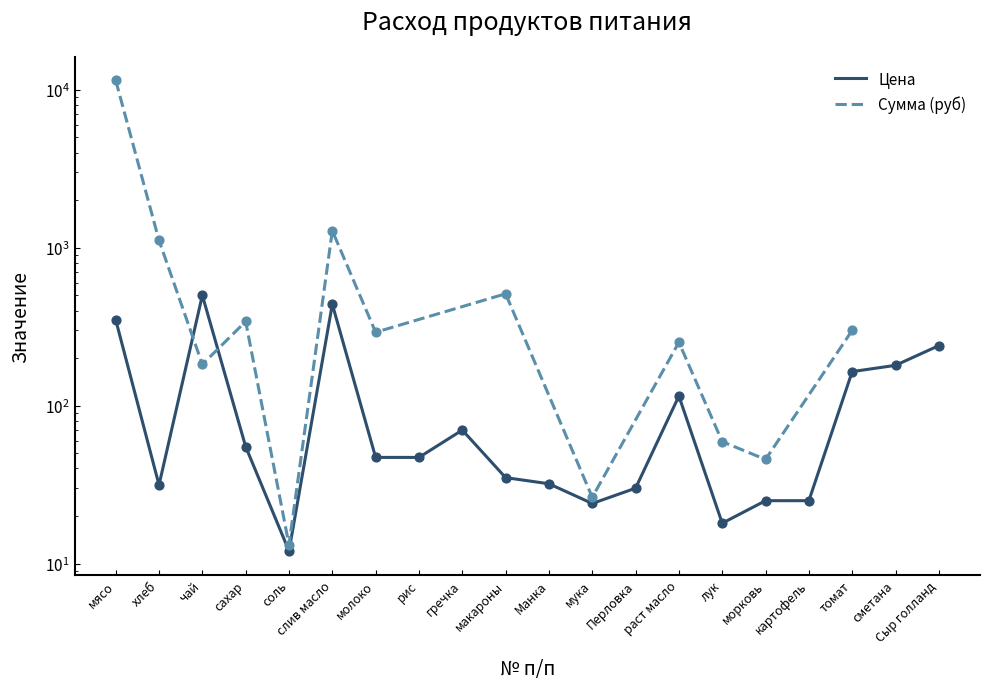

What is the ratio of the value at мясо to the value at рис?

7.4